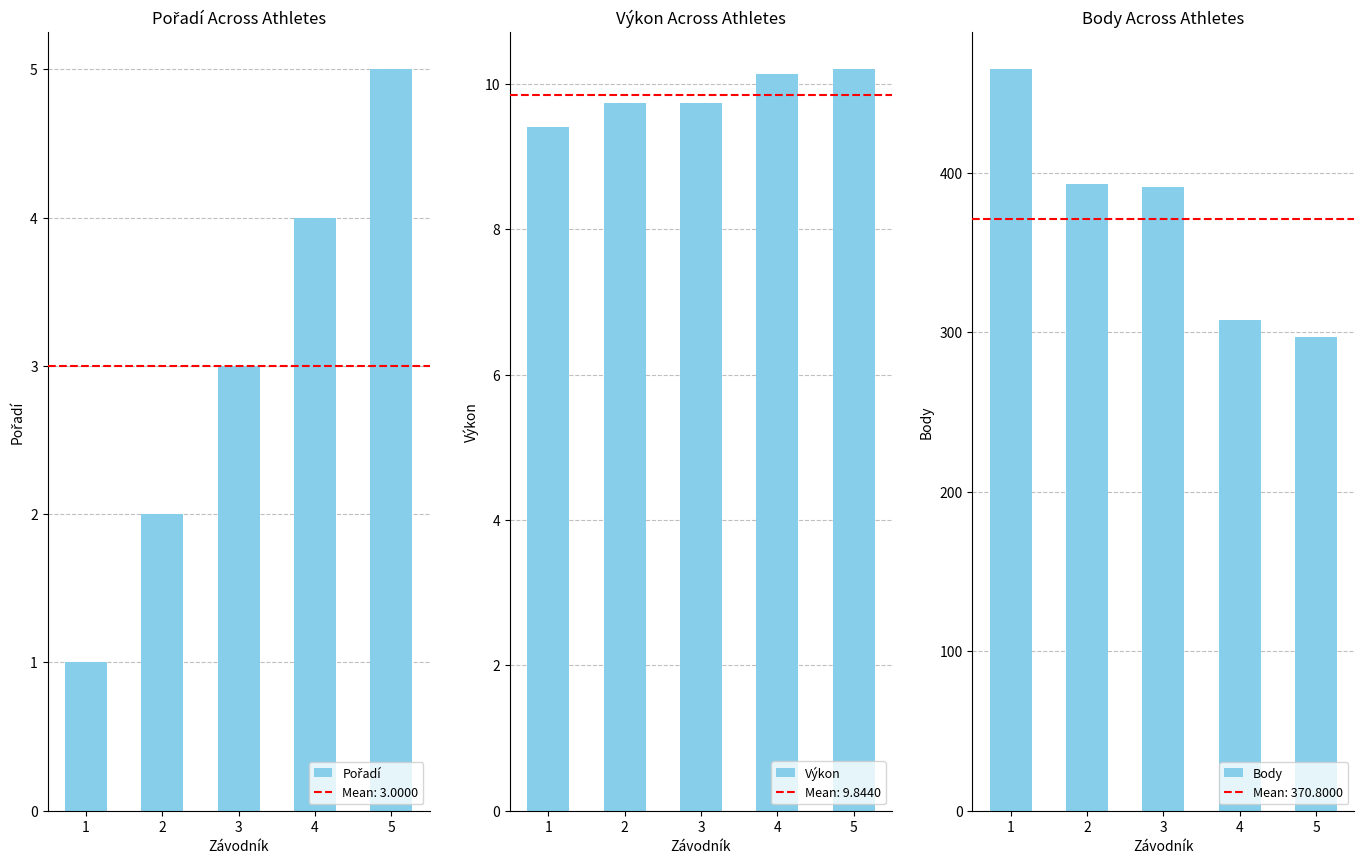

Which series has the widest spread of values?

Body